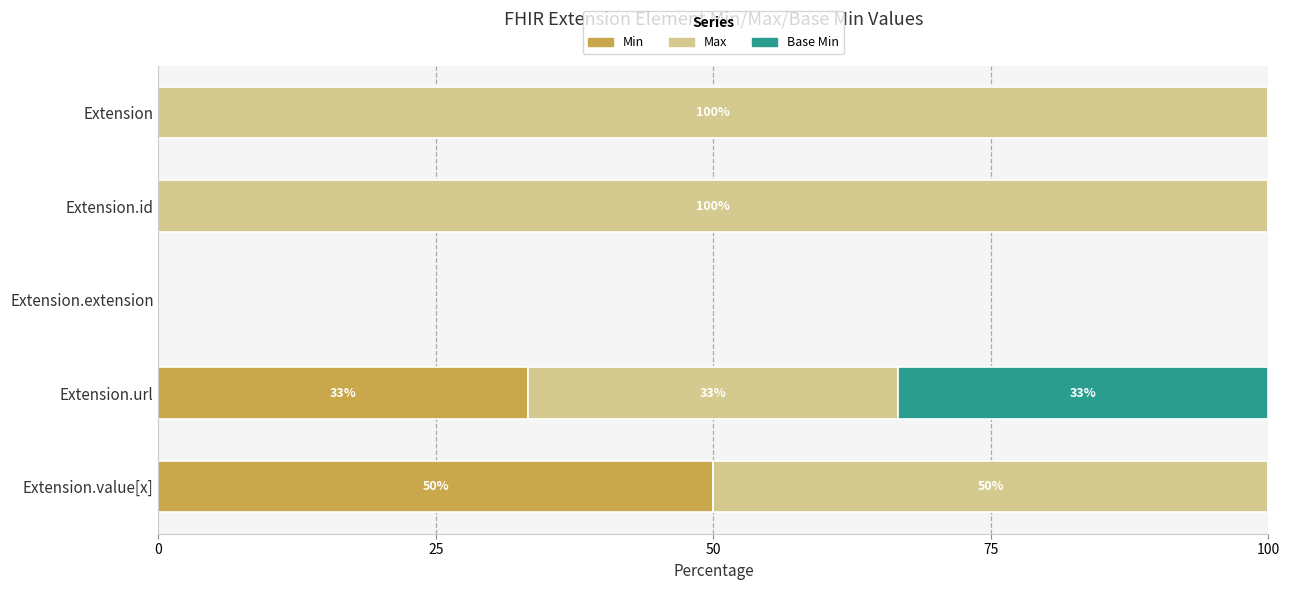

What are all the series names shown in the legend?

Min, Max, Base Min